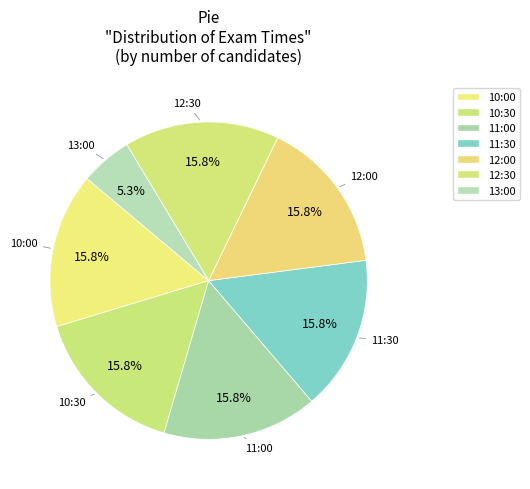

How many segments does this pie chart have?

7